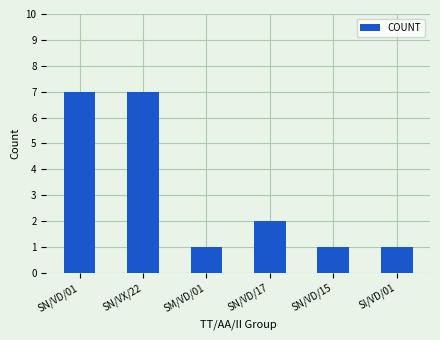

What is the difference between the second highest and second lowest values?

6